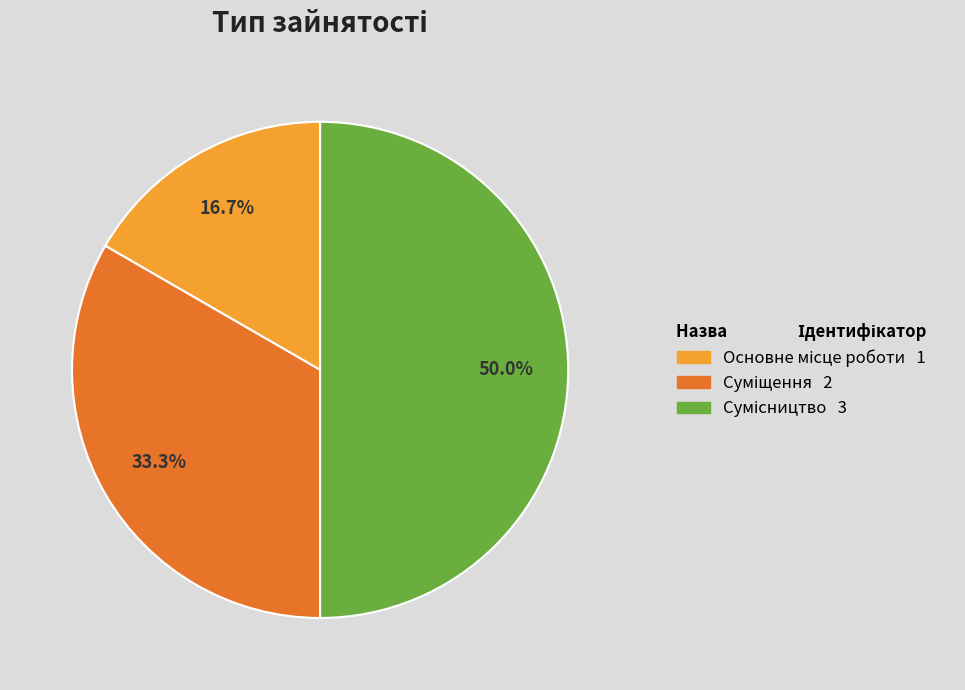

To the nearest percent, what is the difference between the largest and smallest slice percentages?

33%